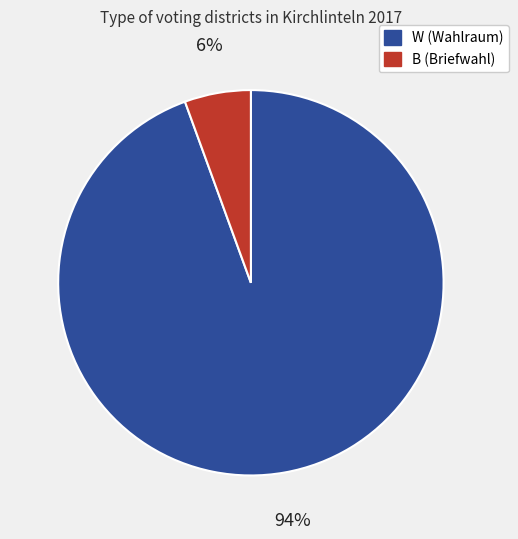

To the nearest percent, what portion does B represent?

6%